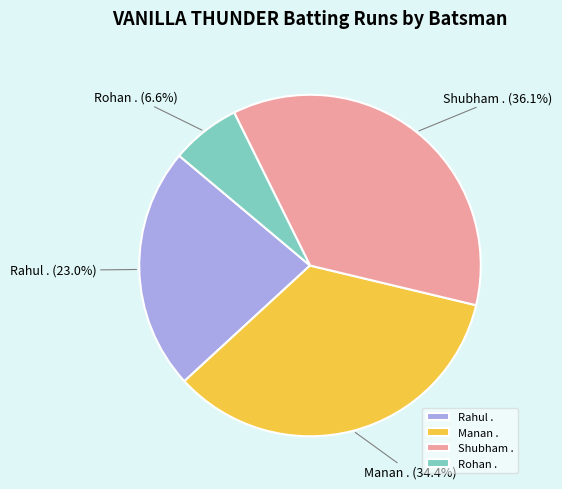

Count the number of slices in the pie.

4